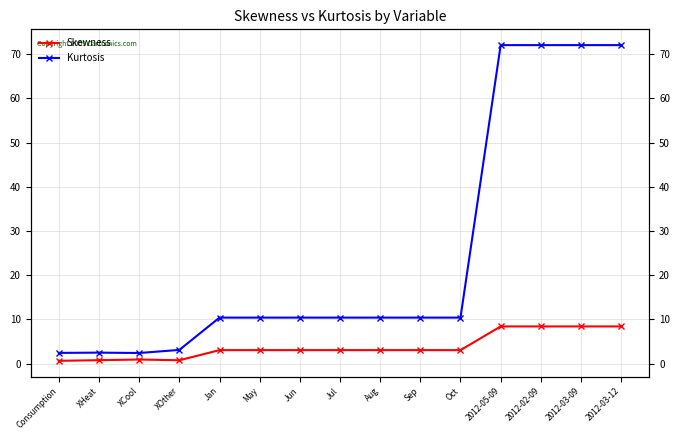

At which category does Skewness reach its first local peak?

XCool